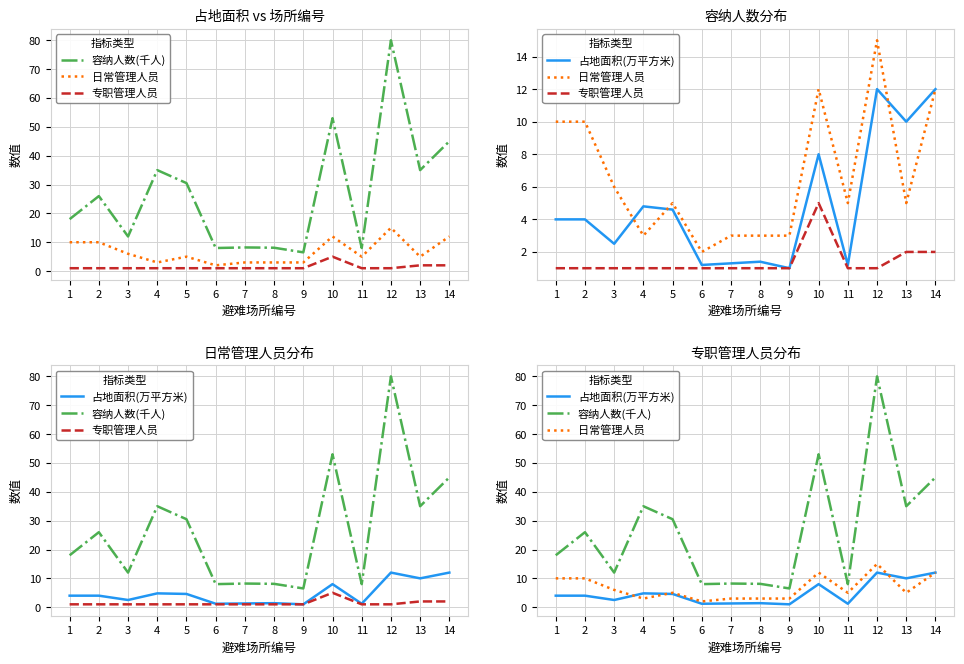

Reading left to right, list all the values displayed in this chart.

容纳人数(千人): 18.0	26.0	12.0	35.0	30.5	8.0	8.2	8.1	6.5	53.0	8.0	80.0	35.0	45.0
日常管理人员: 10.0	10.0	6.0	3.0	5.0	2.0	3.0	3.0	3.0	12.0	5.0	15.0	5.0	12.0
专职管理人员: 1.0	1.0	1.0	1.0	1.0	1.0	1.0	1.0	1.0	5.0	1.0	1.0	2.0	2.0
占地面积(万平方米): 4.0	4.0	2.5	4.8	4.6	1.2	1.3	1.4	1.0	8.0	1.2	12.0	10.0	12.0